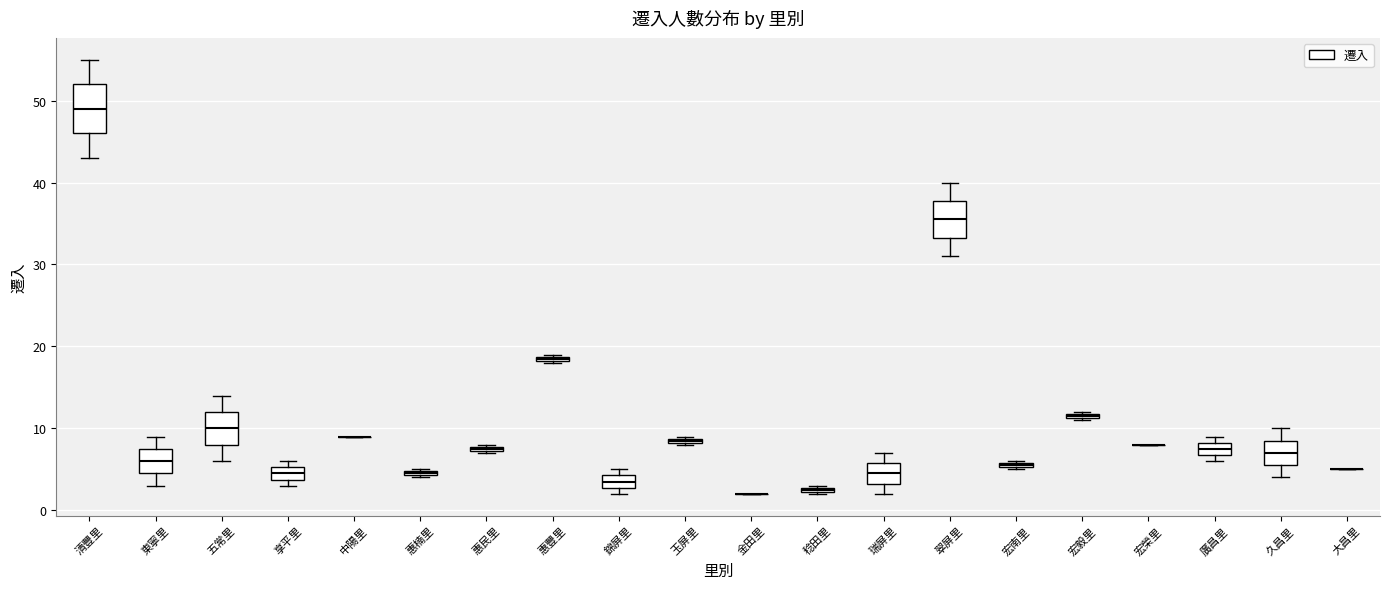

Which box is the tallest, from its lower edge to its upper edge?

清豐里